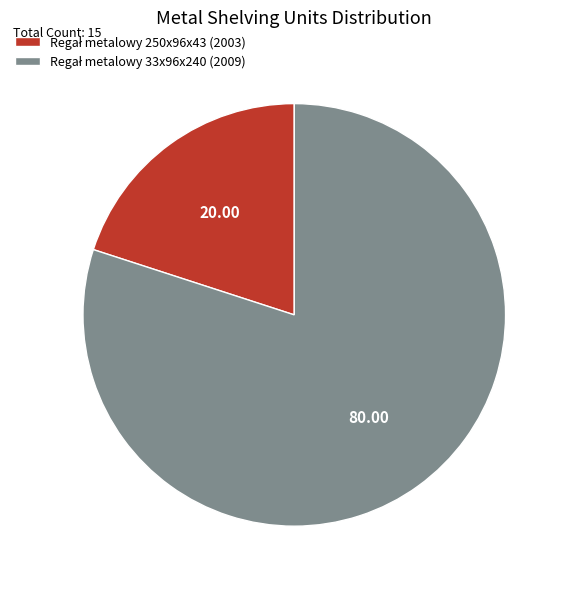

Is there a majority slice in this chart?

Yes